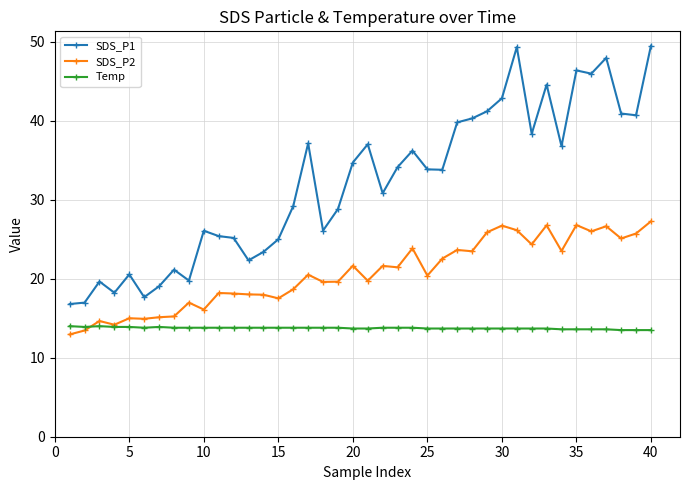

True or false: SDS_P1 has more than 0 points higher than both neighbors.

True